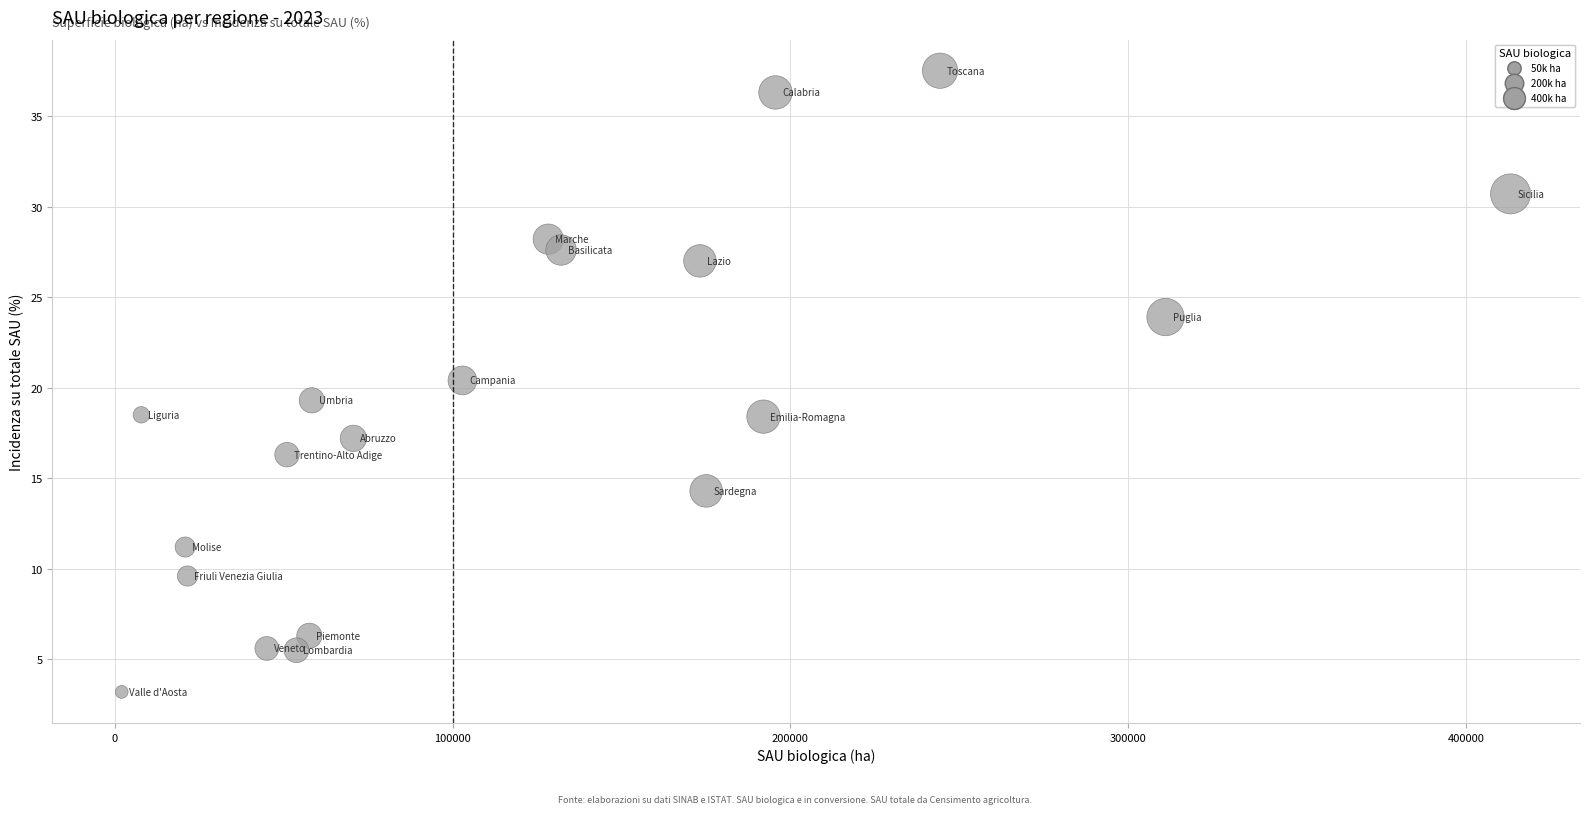

What is the range of X values (max minus min)?

411202.0